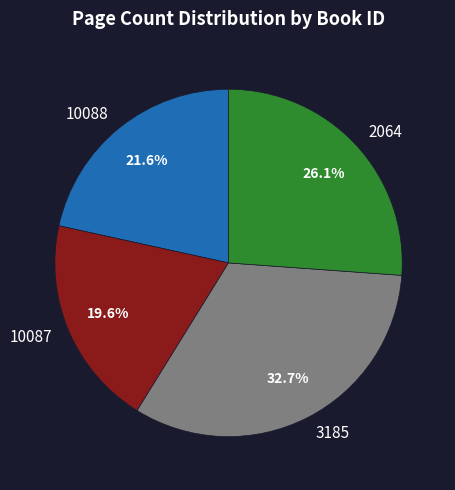

Rank the categories by value from highest to lowest.

3185, 2064, 10088, 10087